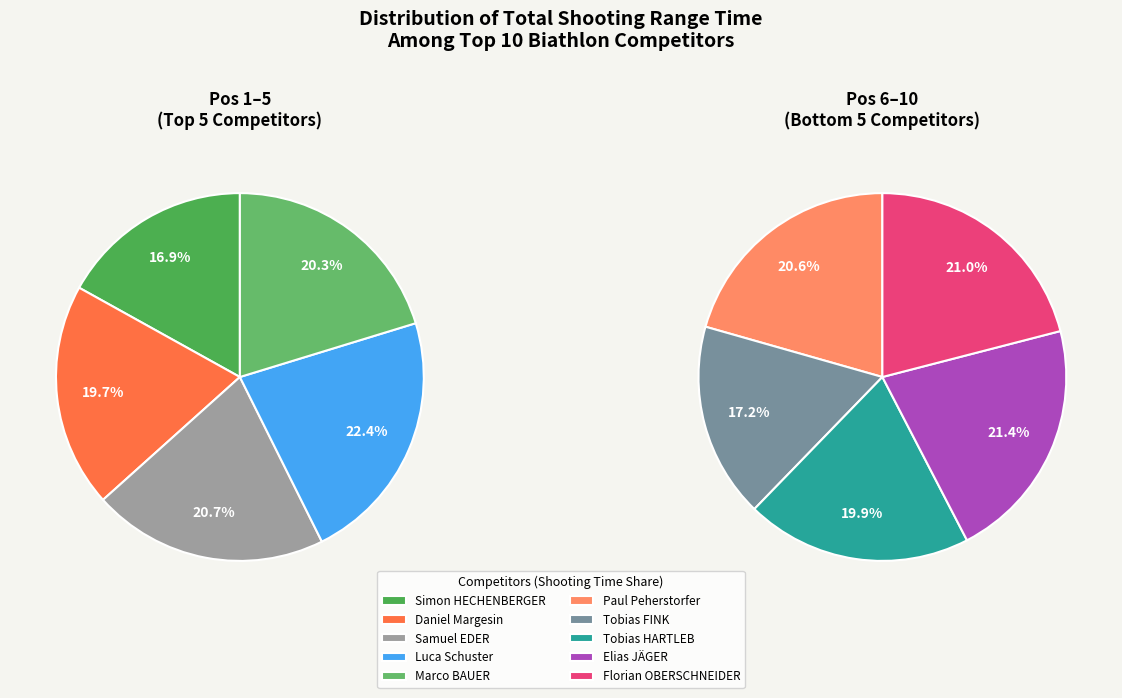

Which slice is the smallest?

Simon HECHENBERGER